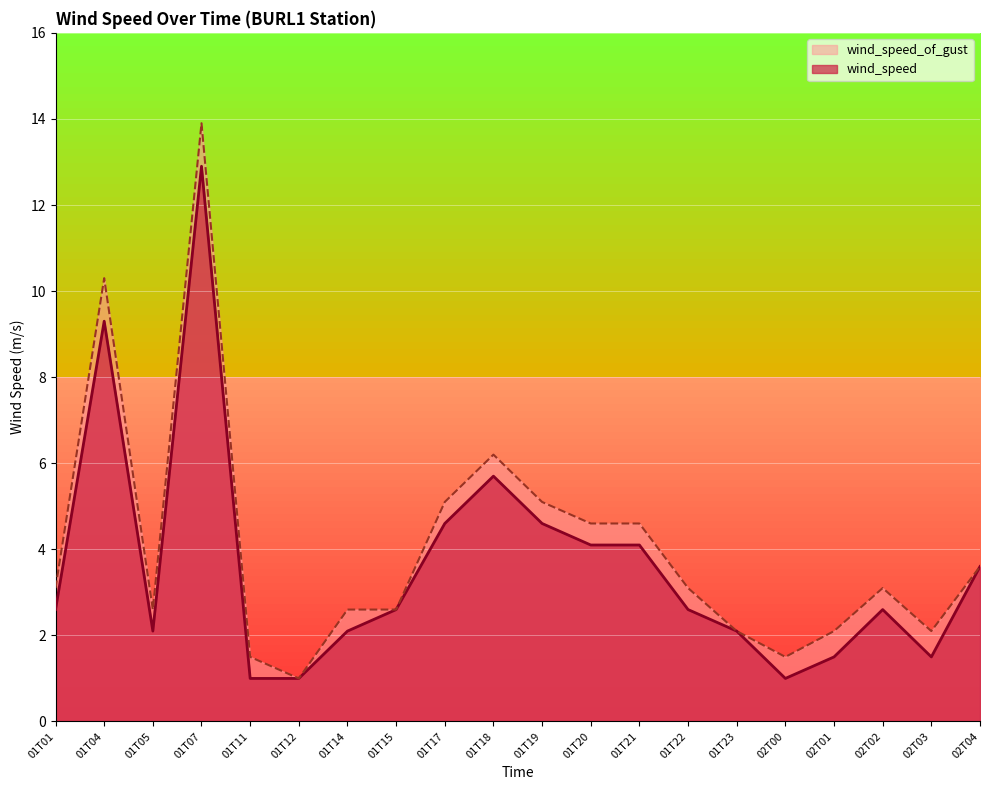

What is the label of the 10th point from the right?

01T19